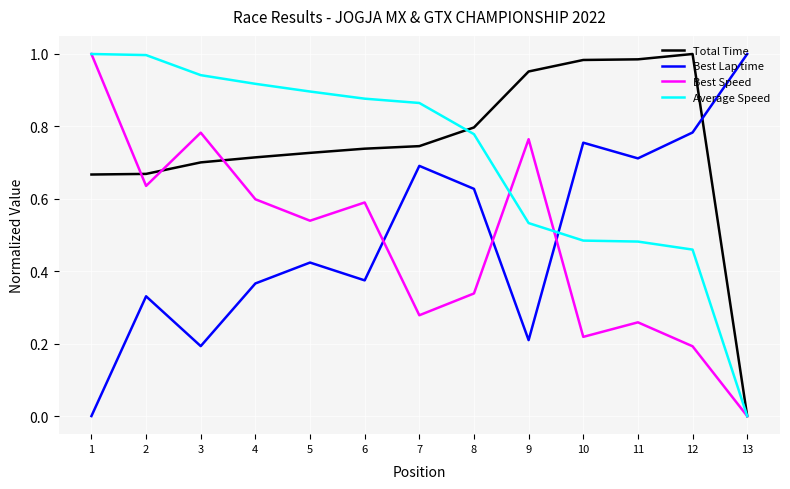

Is the value of Total Time at 1 greater than the value of Average Speed at 5?

No